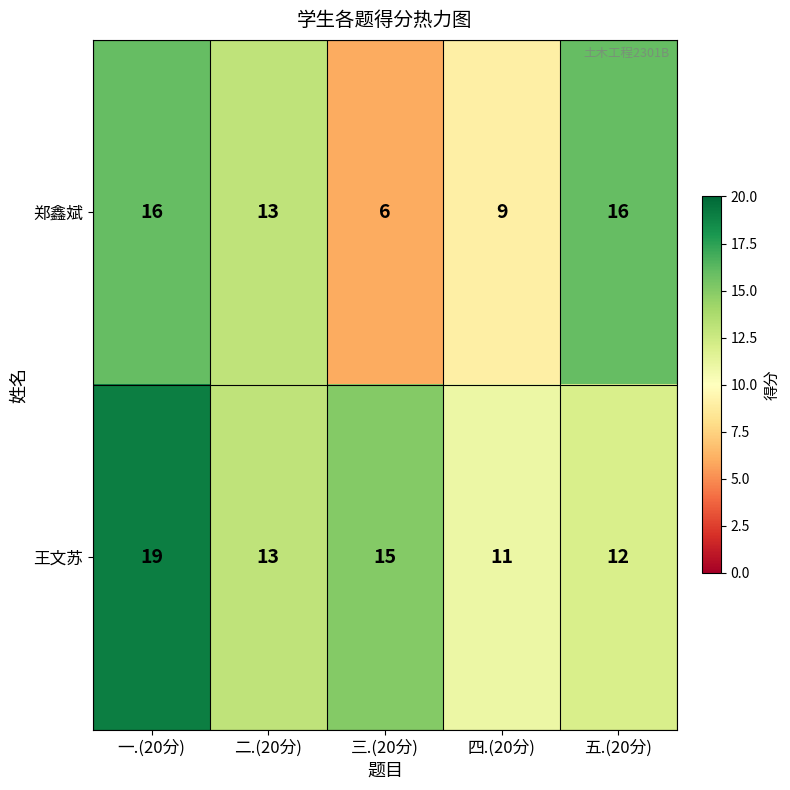

What is the difference between the 王文苏 values at 一.(20分) and 四.(20分)?

8